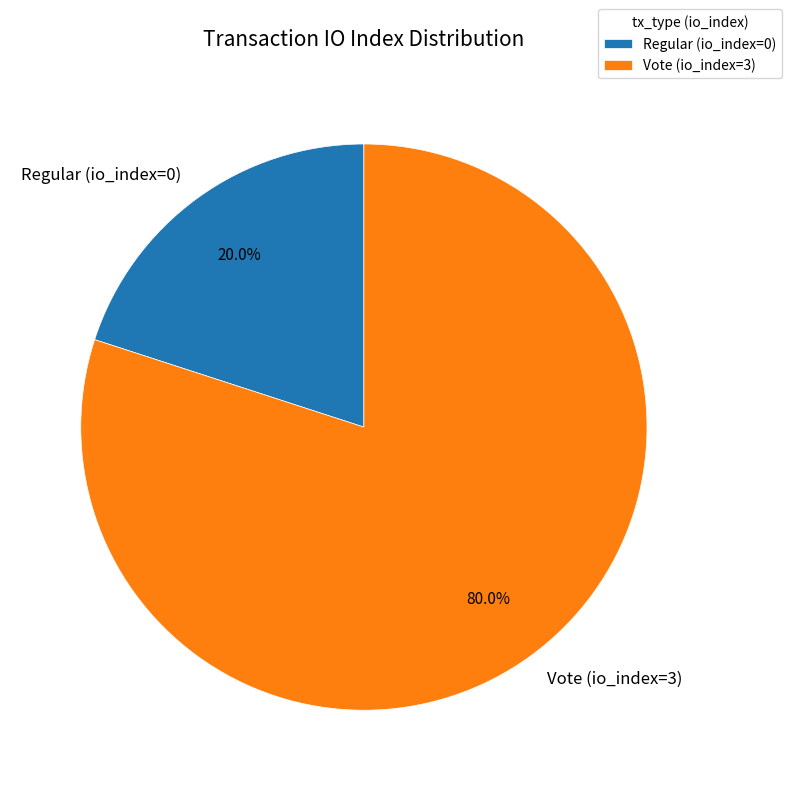

To the nearest percent, what is the average slice percentage?

50%